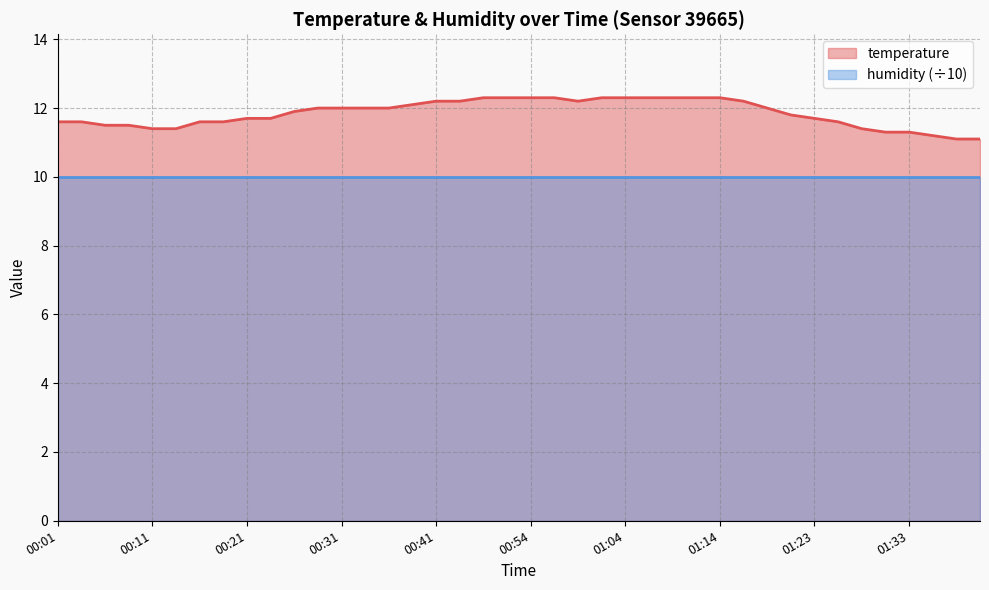

Reading left to right, extract all data points from this chart.

00:01=11.6	00:03=11.6	00:06=11.5	00:08=11.5	00:11=11.4	00:13=11.4	00:16=11.6	00:18=11.6	00:21=11.7	00:23=11.7	00:26=11.9	00:28=12.0	00:31=12.0	00:34=12.0	00:36=12.0	00:39=12.1	00:41=12.2	00:44=12.2	00:46=12.3	00:49=12.3	00:54=12.3	00:56=12.3	00:59=12.2	01:01=12.3	01:04=12.3	01:06=12.3	01:09=12.3	01:11=12.3	01:14=12.3	01:16=12.2	01:18=12.0	01:21=11.8	01:23=11.7	01:26=11.6	01:28=11.4	01:31=11.3	01:33=11.3	01:36=11.2	01:38=11.1	01:40=11.1